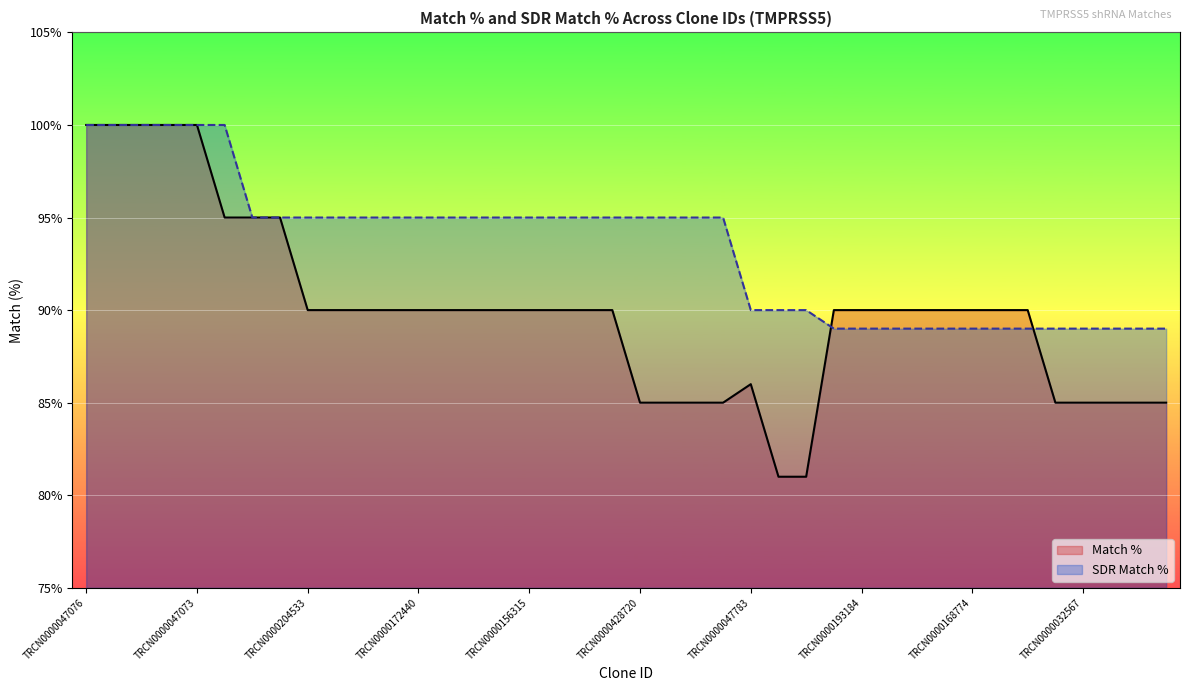

What is the difference between the second highest and minimum values in the SDR Match % series?

11